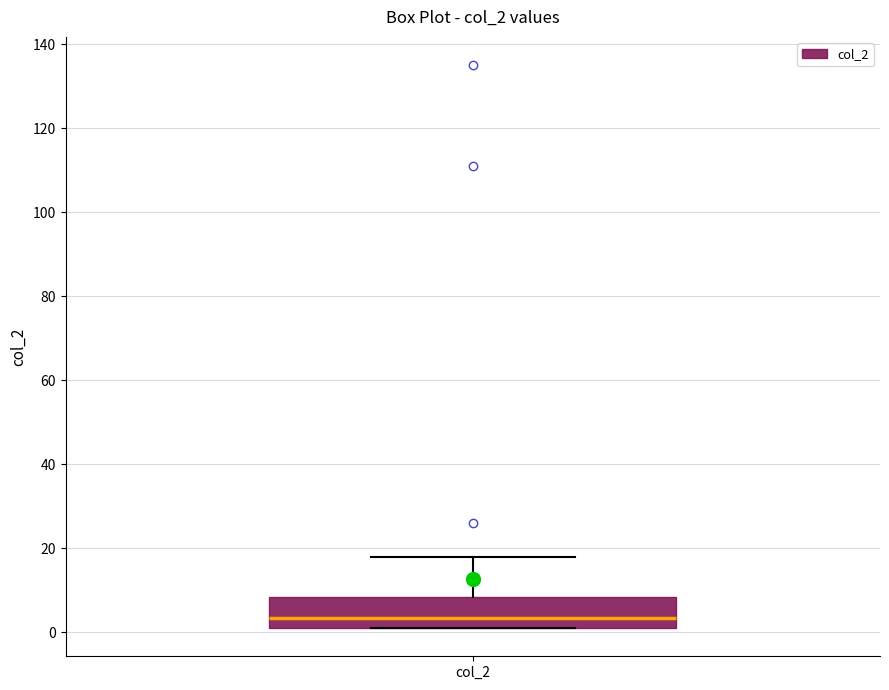

Transcribe this box plot: give where the median line is, the range the box spans, and where the two whiskers end, as read against the y-axis. The values are not printed on the chart, so give them approximately, as read against the axis.

median 4, box 2 to 8, whiskers 2 to 18